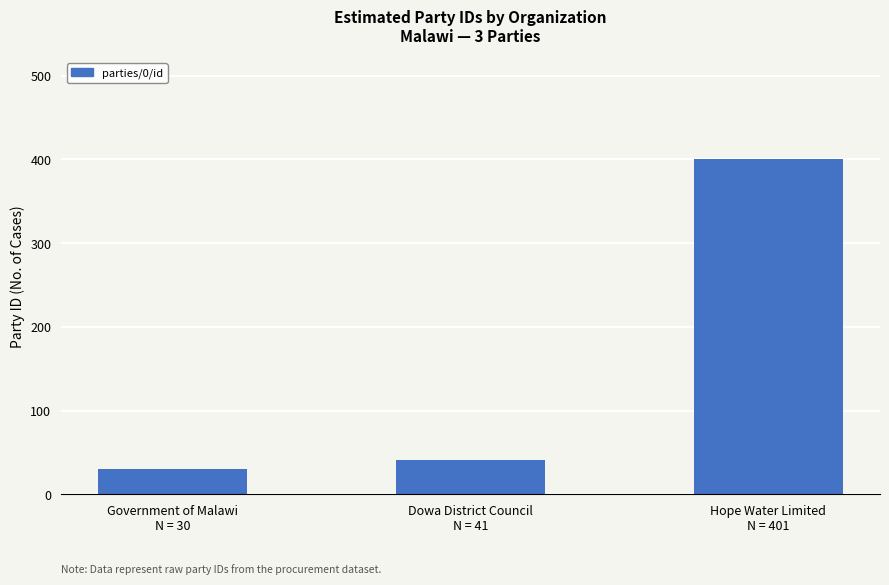

Which label corresponds to the smallest value in the chart?

Government of Malawi
N = 30